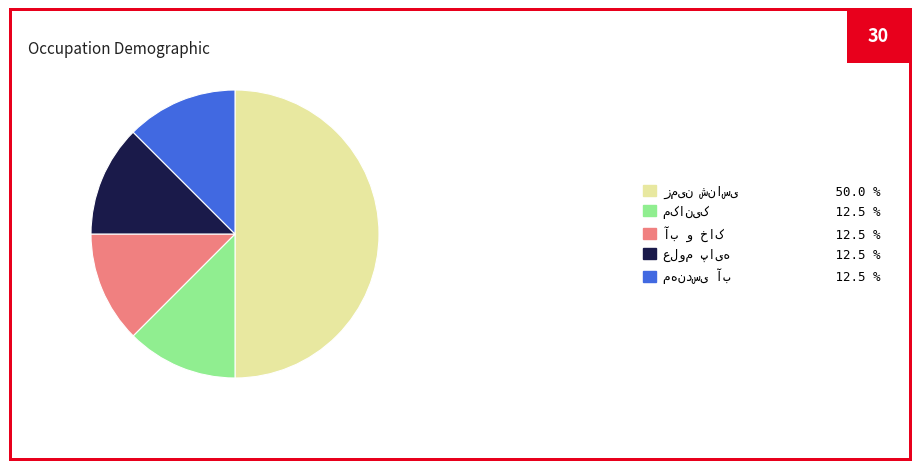

How many segments does this pie chart have?

5